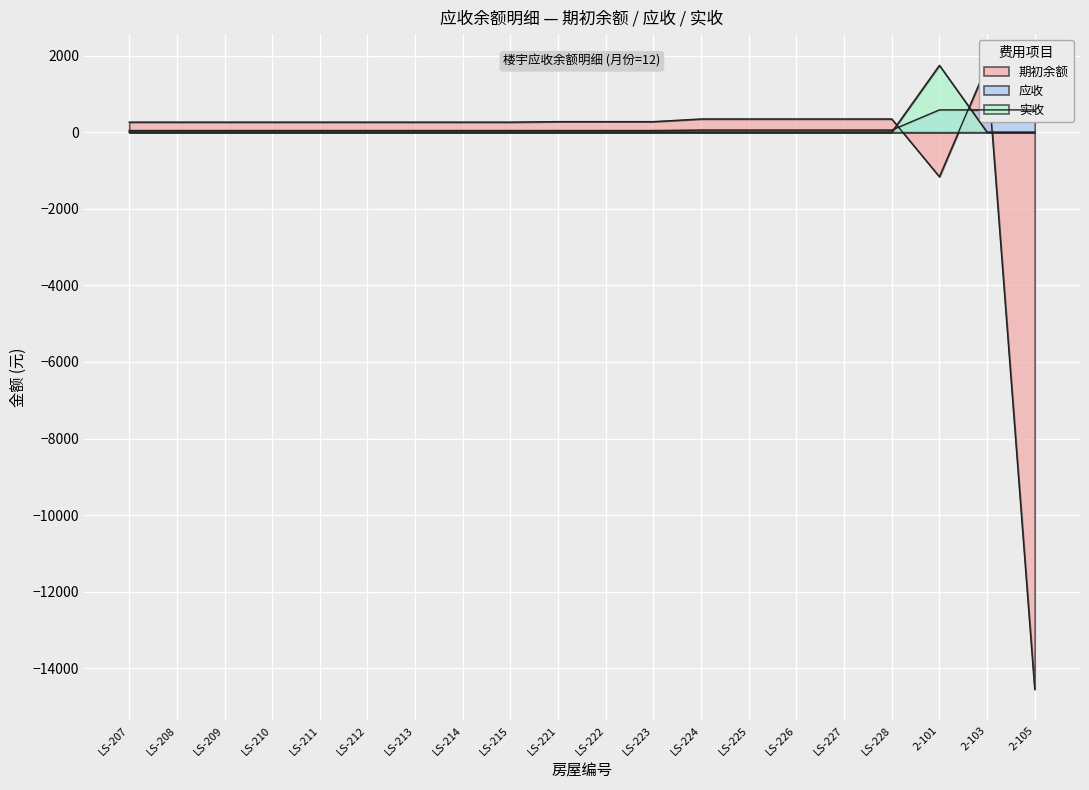

At which category does the chart reach its peak across all series?

2-101